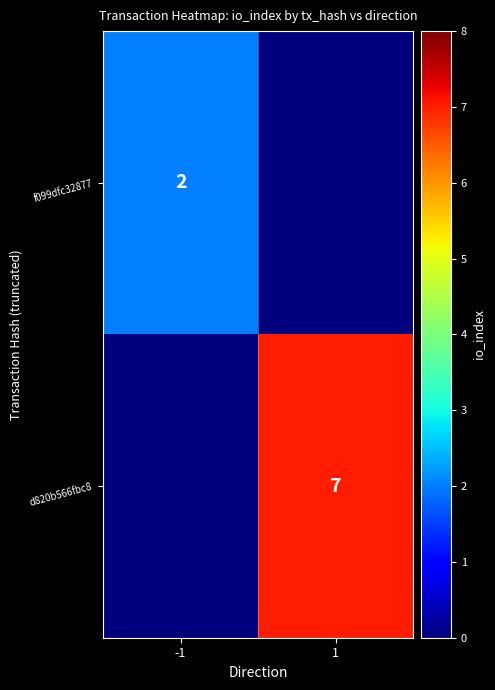

Is it true that d820b566fbc8 equals 7 at 1?

True